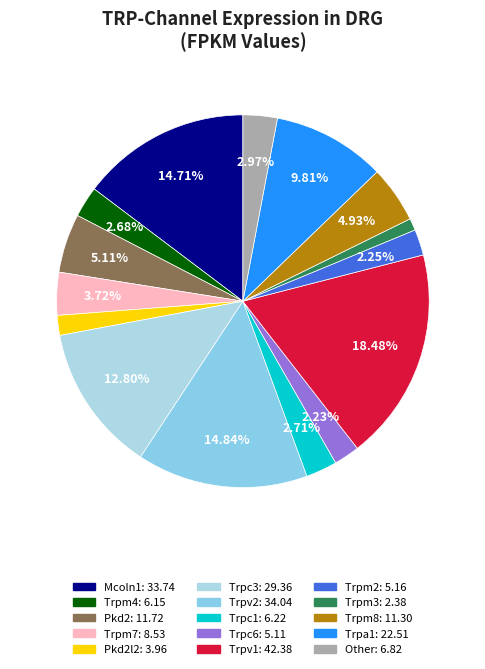

How many slices are in this pie chart?

15